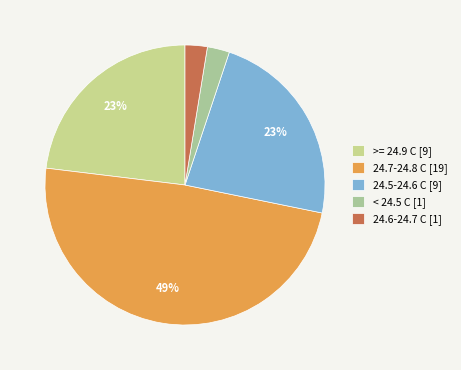

Count the number of slices in the pie.

5